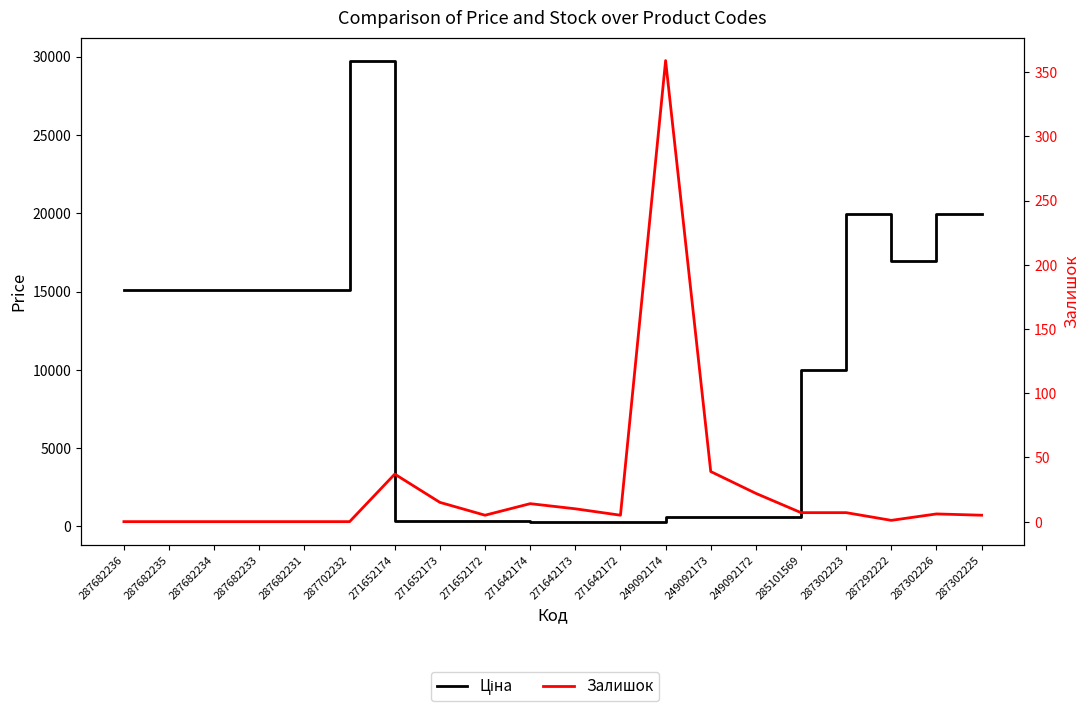

What is the difference between the Залишок values at 287302223 and 271642172?

2.0